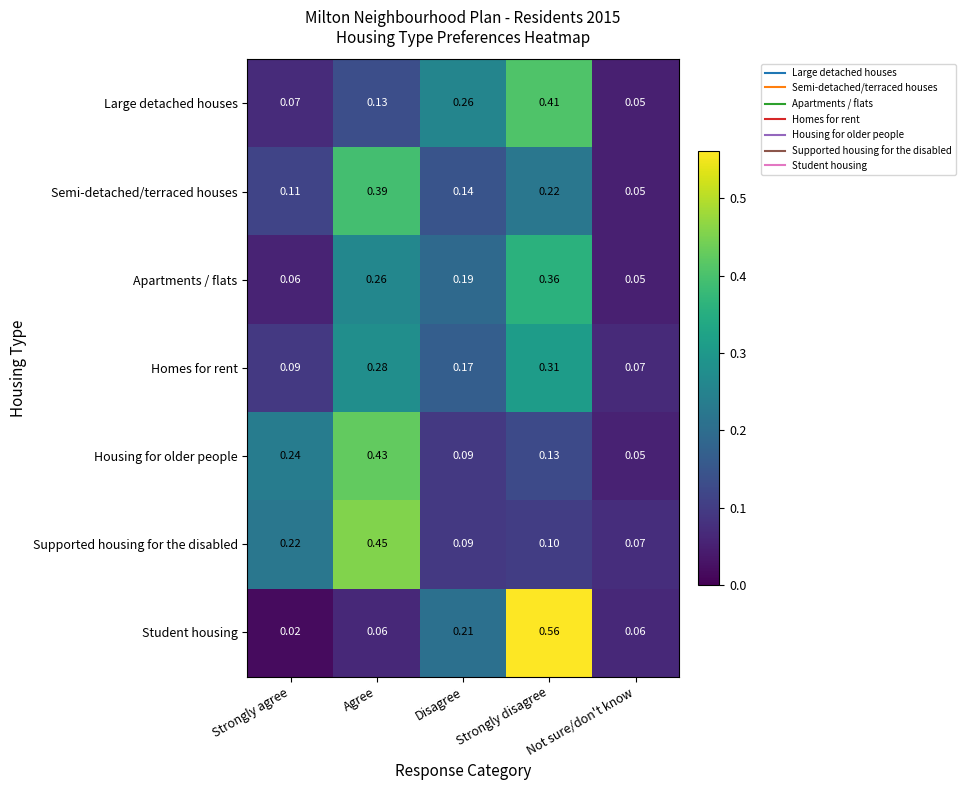

Which category has the lowest value in the Large detached houses series?

Not sure/don't know